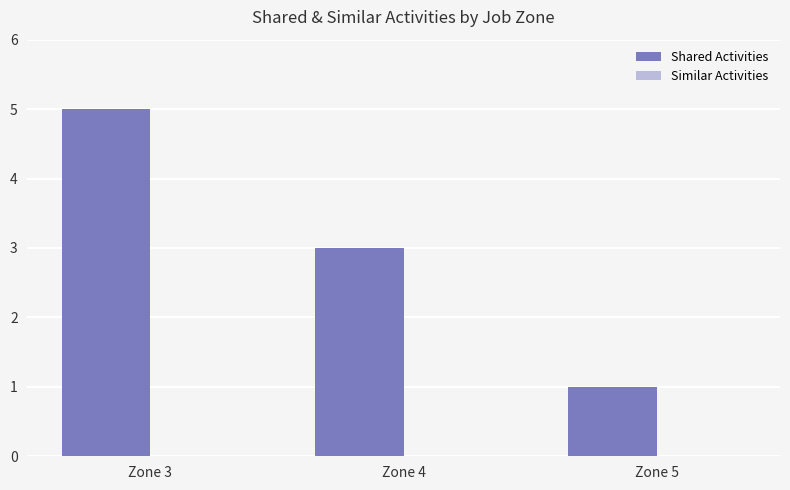

How many bars are there in total?

3